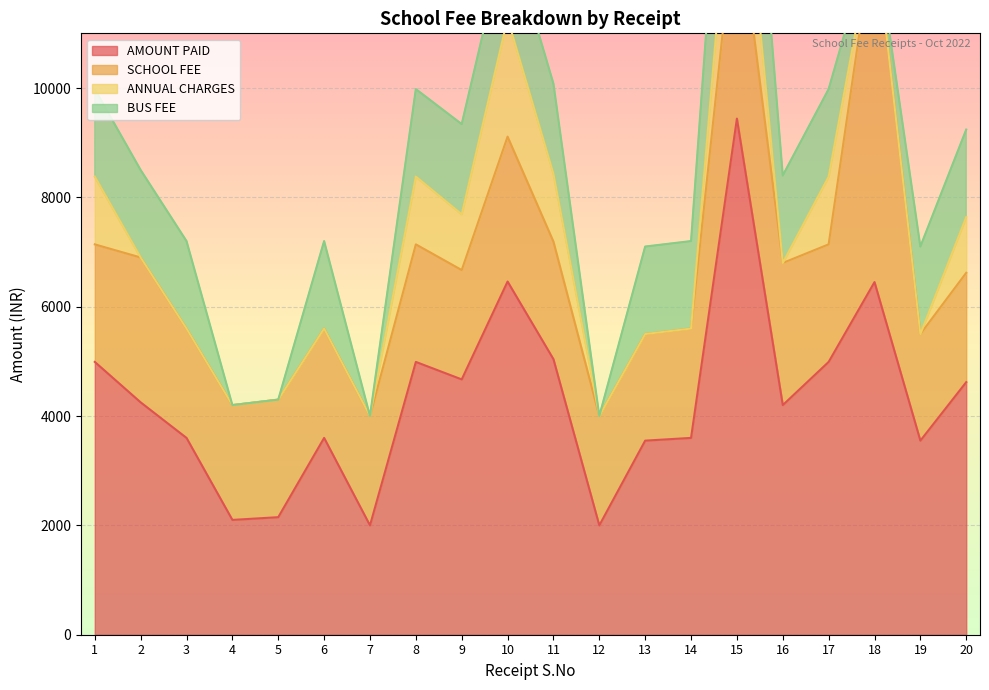

How many categories are shown in the chart?

20